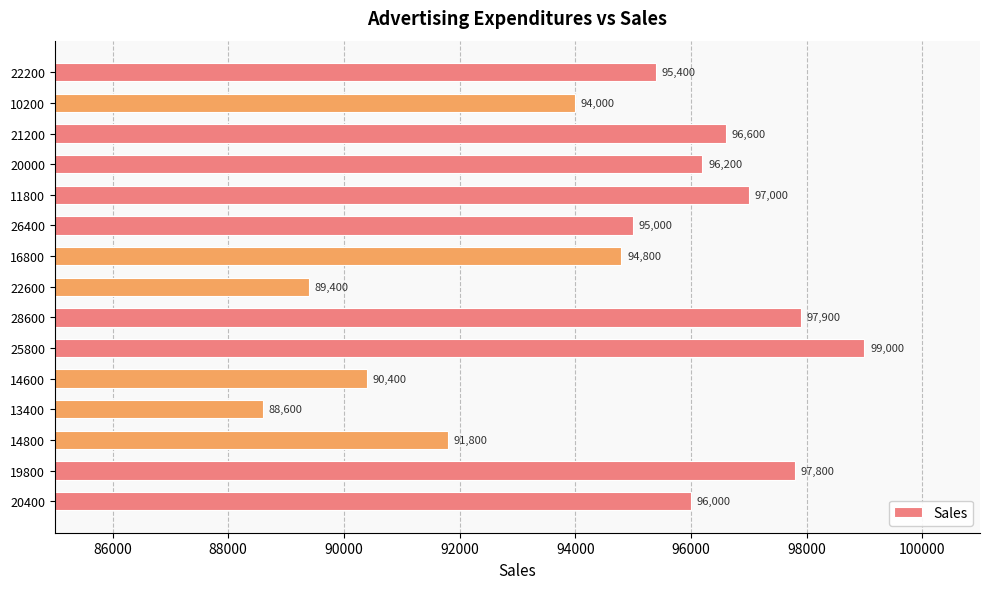

List the labels in order of value, smallest first.

13400, 22600, 14600, 14800, 10200, 16800, 26400, 22200, 20400, 20000, 21200, 11800, 19800, 28600, 25800